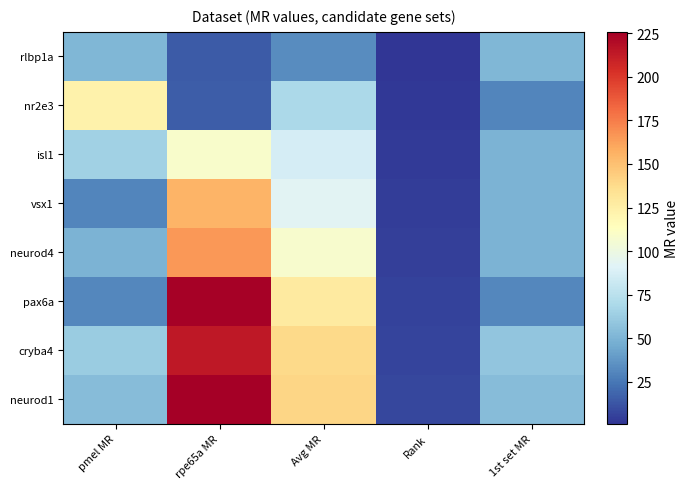

How many categories are shown in the chart?

5